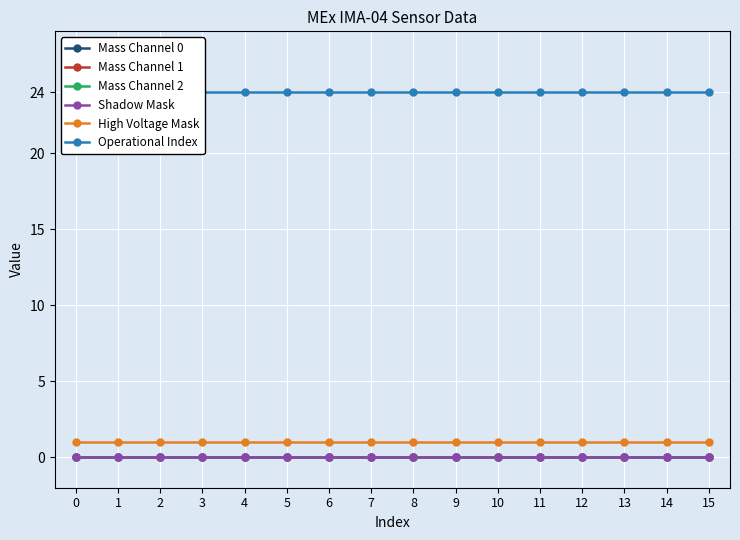

Reading left to right, transcribe all the data shown in this chart.

Mass Channel 0: 0	0	0	0	0	0	0	0	0	0	0	0	0	0	0	0
Mass Channel 1: 0	0	0	0	0	0	0	0	0	0	0	0	0	0	0	0
Mass Channel 2: 0	0	0	0	0	0	0	0	0	0	0	0	0	0	0	0
Shadow Mask: 0	0	0	0	0	0	0	0	0	0	0	0	0	0	0	0
High Voltage Mask: 1	1	1	1	1	1	1	1	1	1	1	1	1	1	1	1
Operational Index: 24	24	24	24	24	24	24	24	24	24	24	24	24	24	24	24